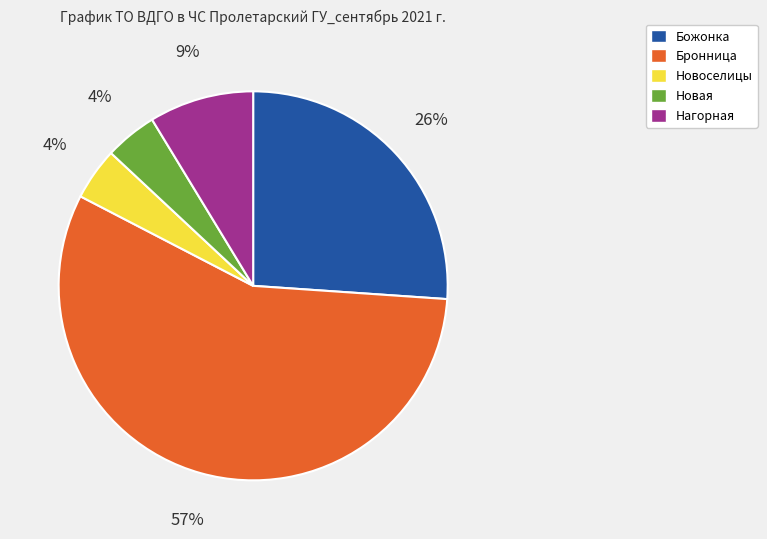

Is the sum of Новоселицы and Нагорная greater than half?

No